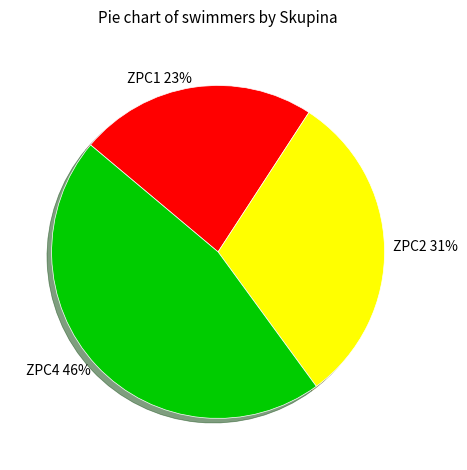

Is the sum of ZPC1 and ZPC2 greater than half?

Yes